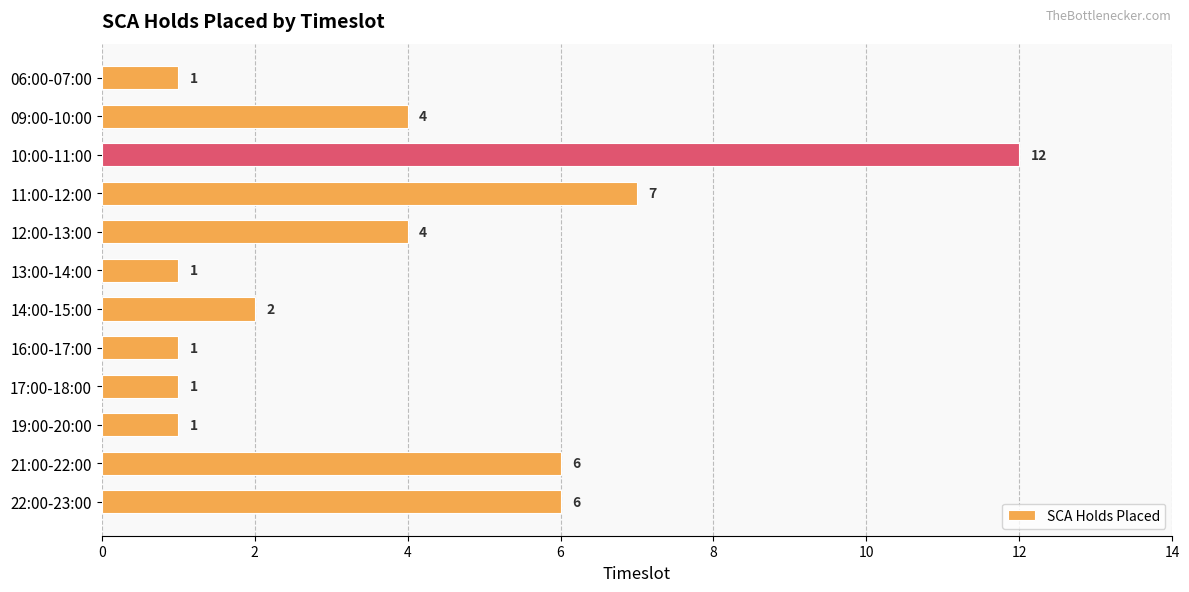

Approximately how many times larger is the value at 09:00-10:00 compared to 21:00-22:00?

0.7